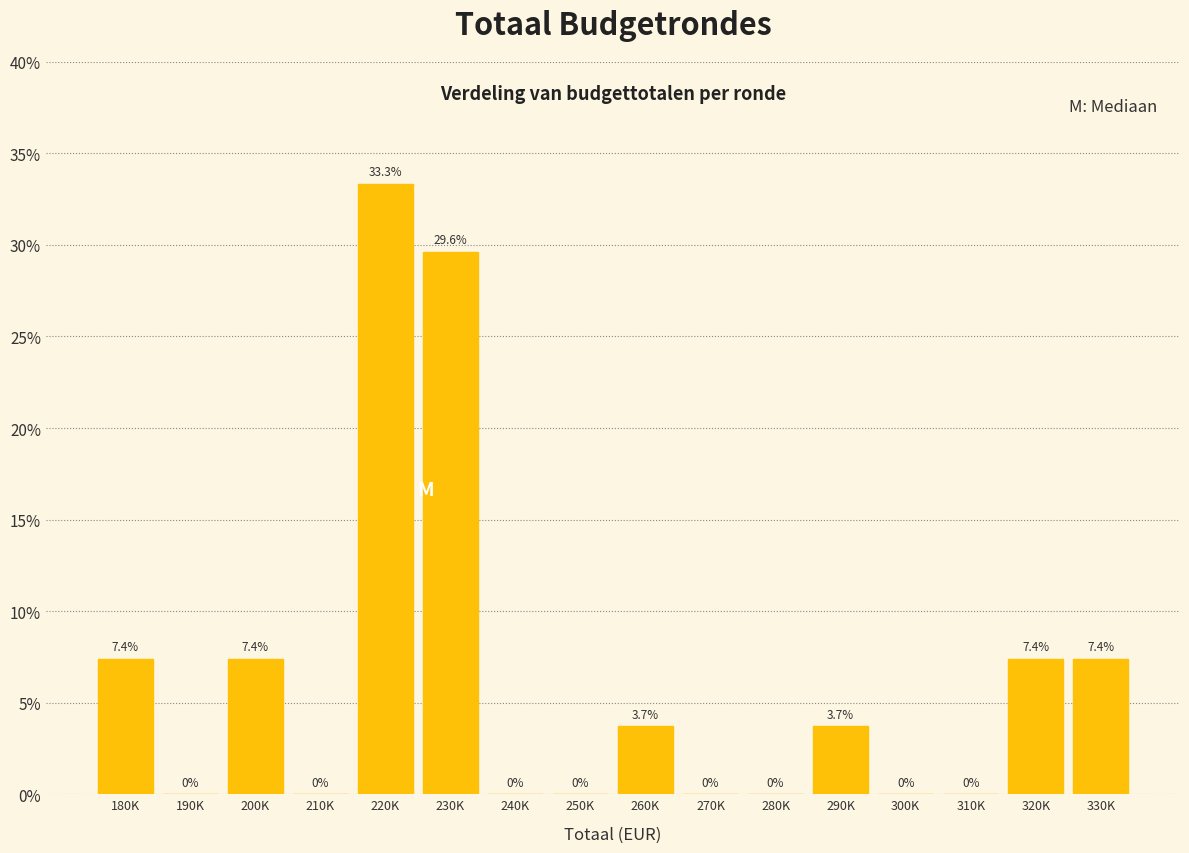

Reading left to right, list all the values displayed in this chart.

180K=7.4	190K=0.0	200K=7.4	210K=0.0	220K=33.3	230K=29.6	240K=0.0	250K=0.0	260K=3.7	270K=0.0	280K=0.0	290K=3.7	300K=0.0	310K=0.0	320K=7.4	330K=7.4